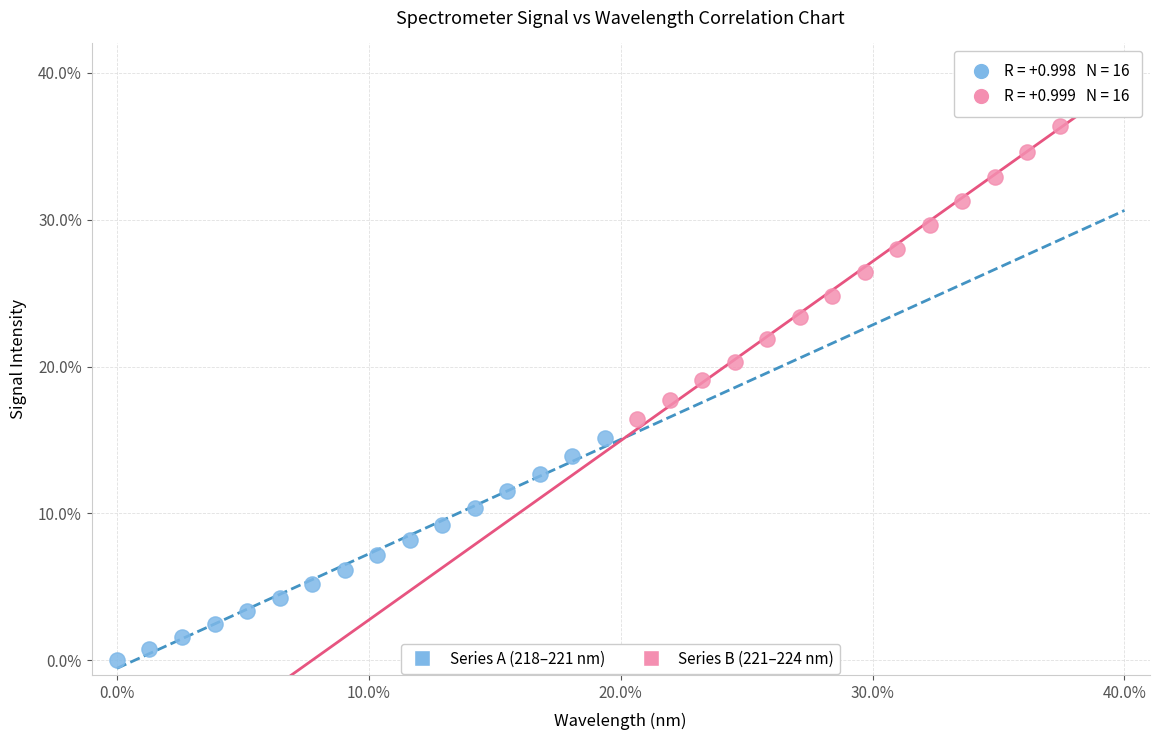

Which series contains the highest Y value?

Series B (221–224 nm)